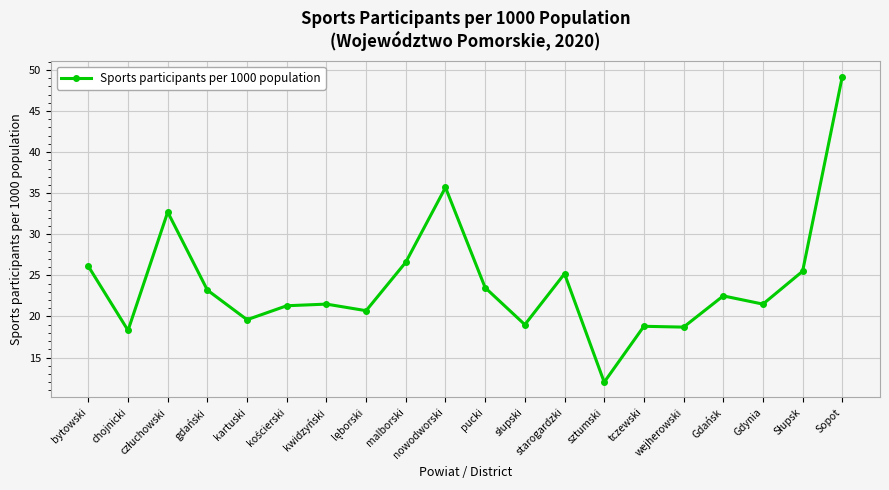

True or false: there are more than 1 points higher than both neighbors.

True